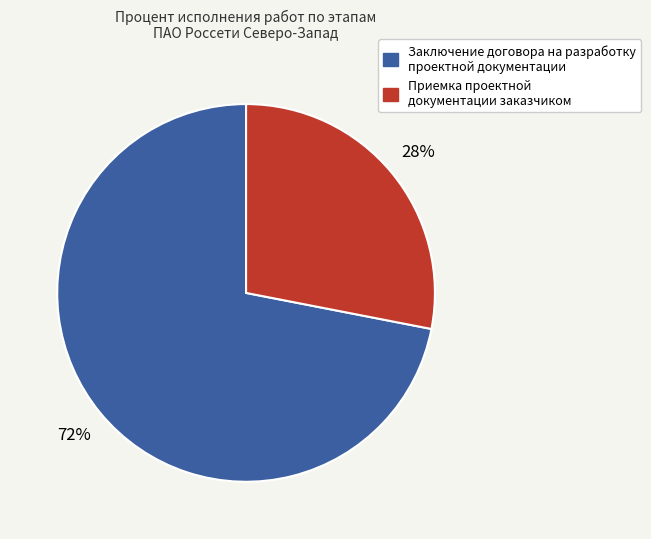

The Заключение договора на разработку проектной документации slice represents 85% of the pie. True or false?

False